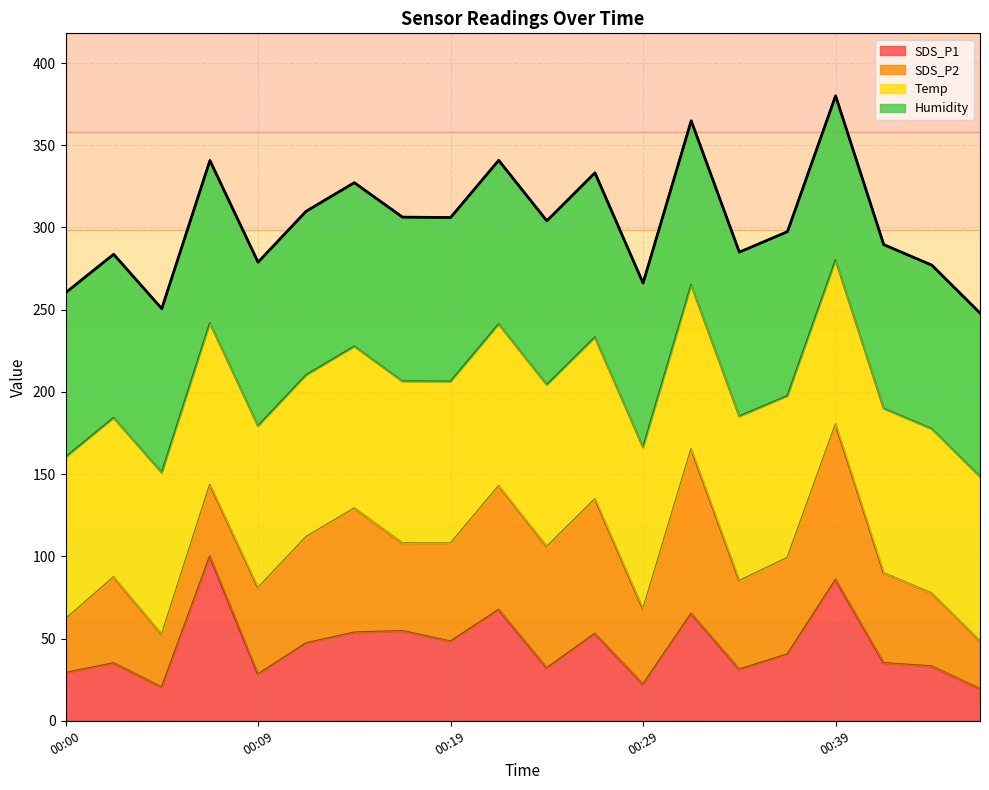

What is the change in value from 10 to 14?

-19.0